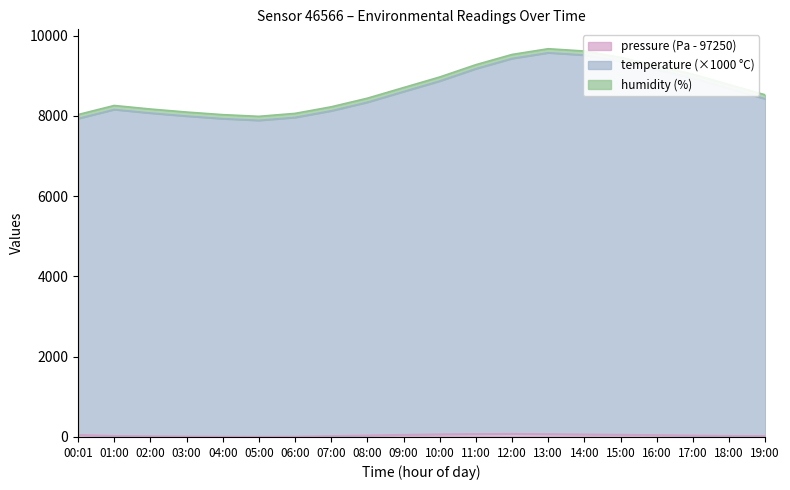

True or false: temperature and pressure intersect in this chart.

False